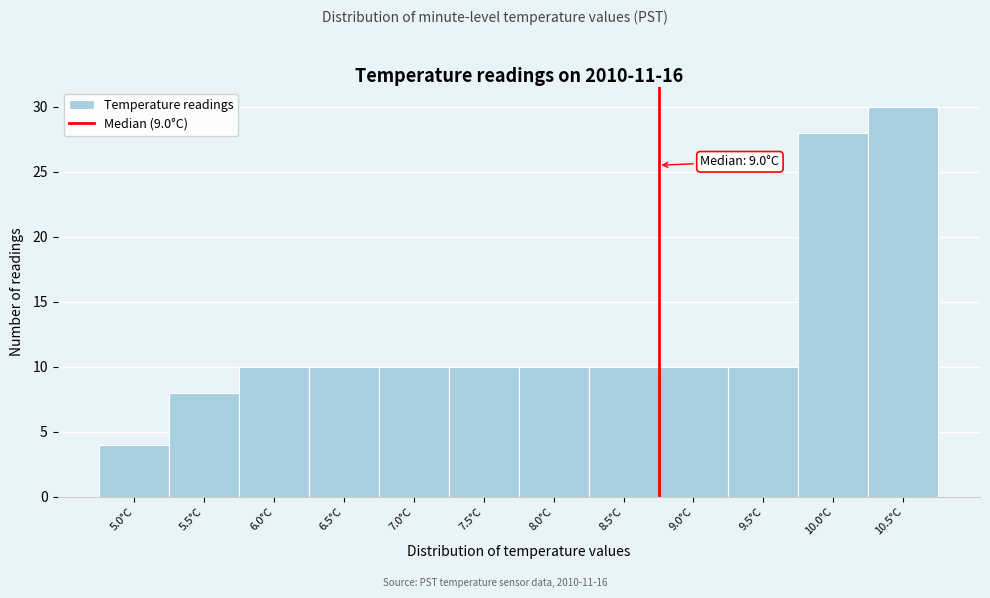

Reading right to left, what are all the values shown in this chart?

10.5°C=30	10.0°C=28	9.5°C=10	9.0°C=10	8.5°C=10	8.0°C=10	7.5°C=10	7.0°C=10	6.5°C=10	6.0°C=10	5.5°C=8	5.0°C=4